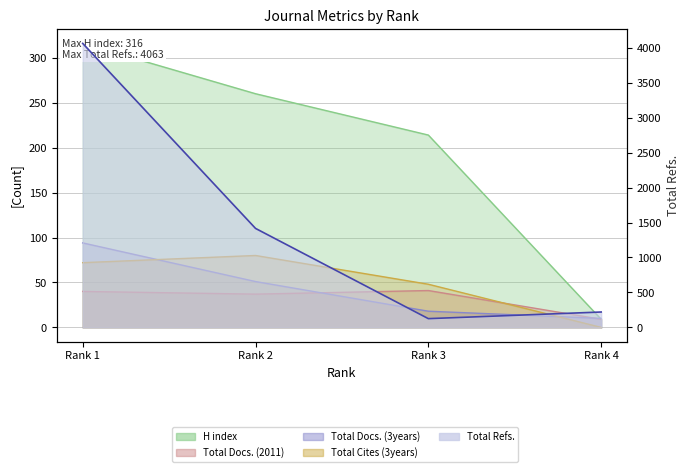

Which series has the largest total across all categories?

Total Refs.